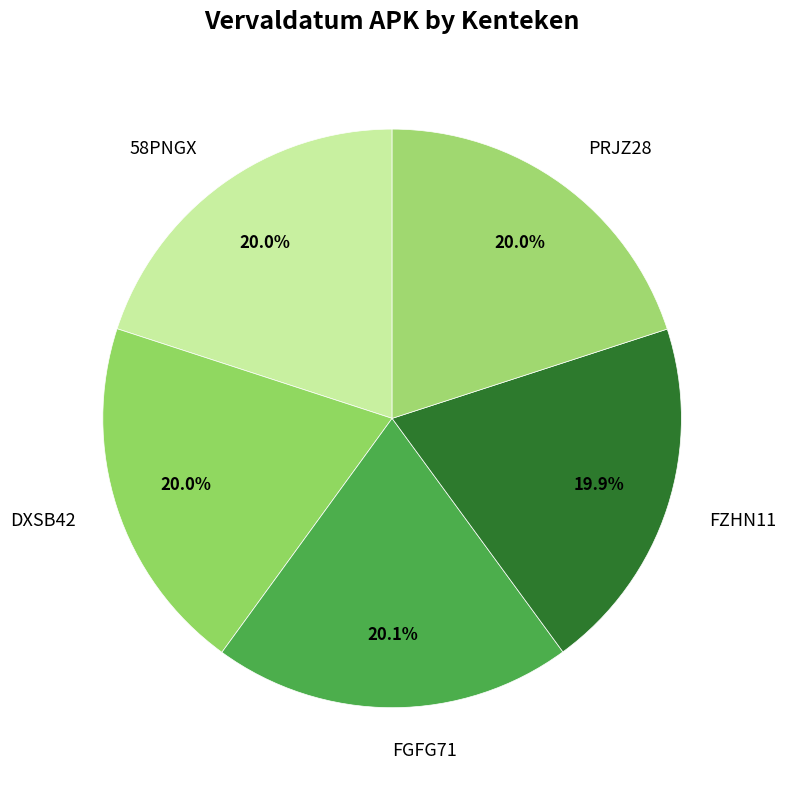

To the nearest percent, what portion does FZHN11 represent?

20%